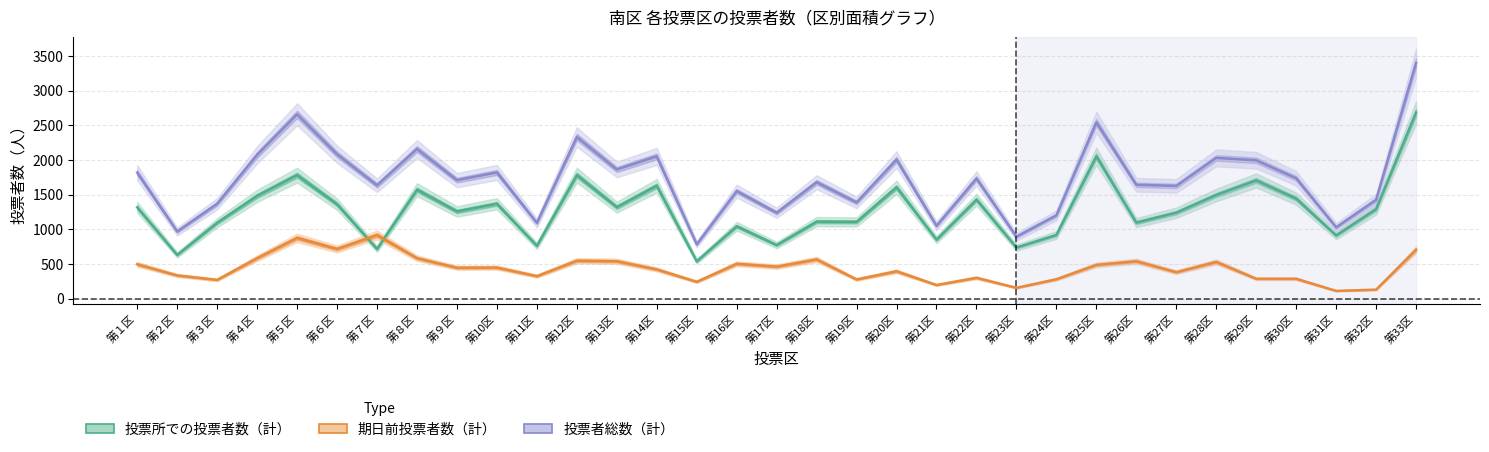

True or false: 投票者総数（計） and 投票所での投票者数（計） intersect in this chart.

False